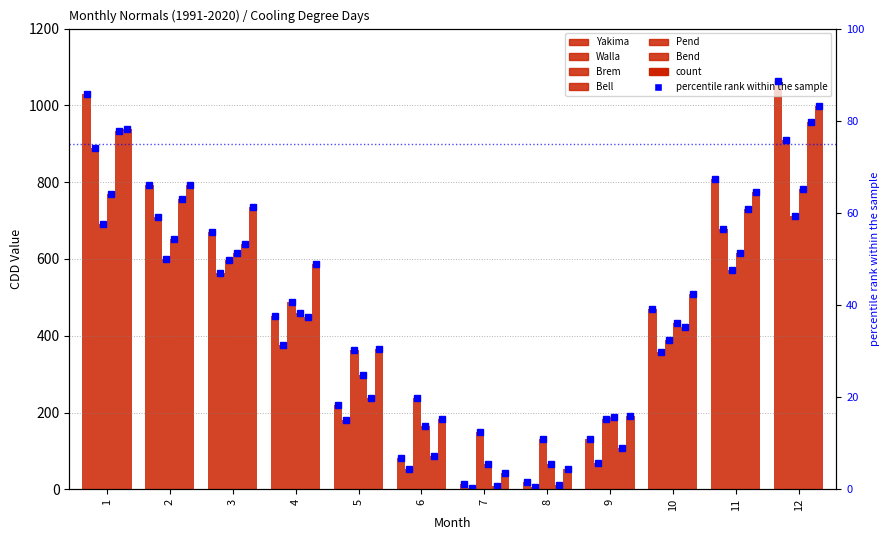

Reading left to right, list all the values displayed in this chart.

Yakima: 1030.7	793.8	669.7	452.4	219.4	82.0	13.6	19.4	131.3	470.6	808.5	1064.7
Walla: 889.7	708.2	564.4	376.4	181.6	54.0	3.2	5.2	67.9	357.9	678.2	911.1
Brem: 689.8	599.2	596.8	487.7	362.5	239.0	150.4	132.1	184.5	387.8	571.5	713.0
Bell: 770.3	652.4	615.4	460.5	296.8	164.0	67.0	64.8	189.0	432.5	616.5	781.1
Pend: 934.6	755.9	640.2	449.3	238.1	86.5	8.7	12.1	107.0	422.7	729.1	956.2
Bend: 937.9	793.7	734.8	586.6	365.2	182.6	43.7	52.7	192.3	508.9	775.5	997.9